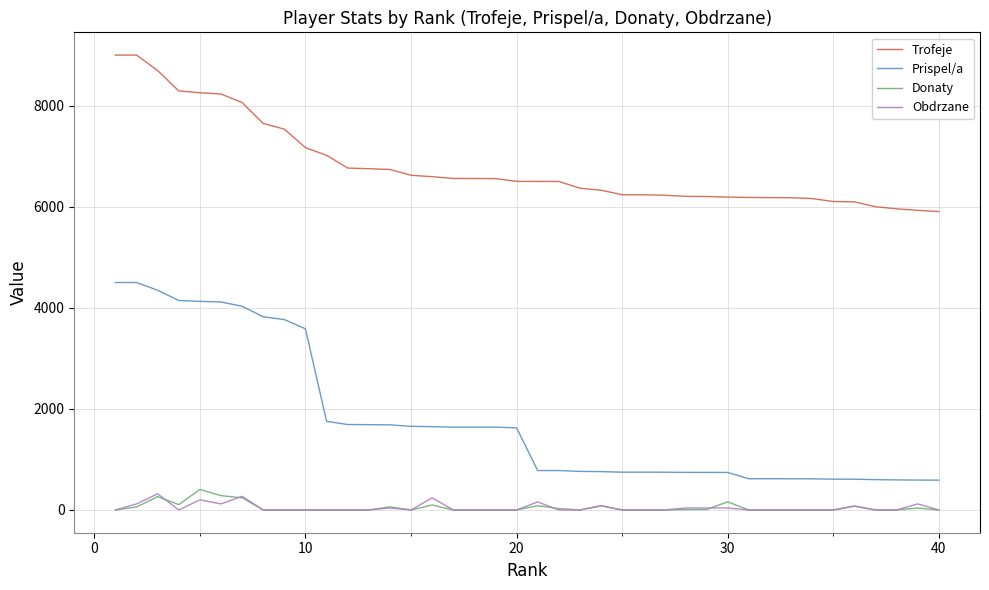

What are all the series names shown in the legend?

Trofeje, Prispel/a, Donaty, Obdrzane